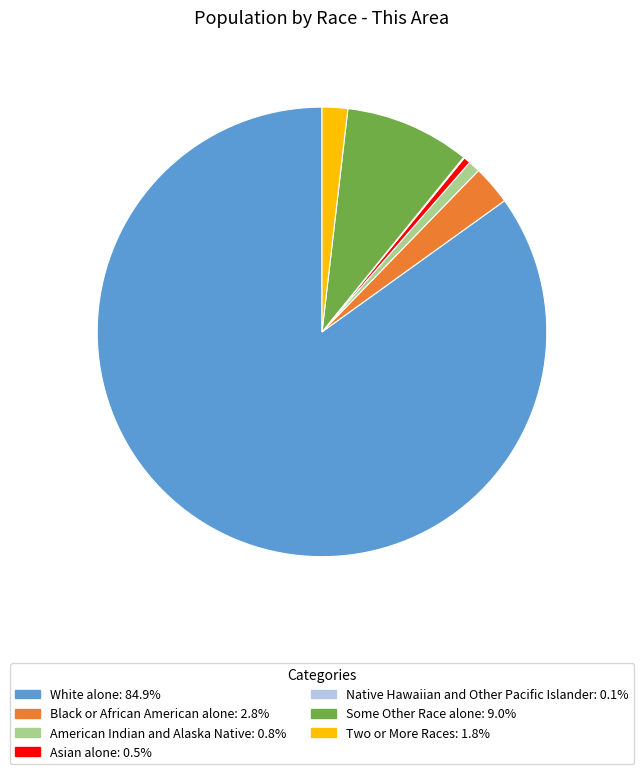

What is the largest slice in the pie chart?

White alone